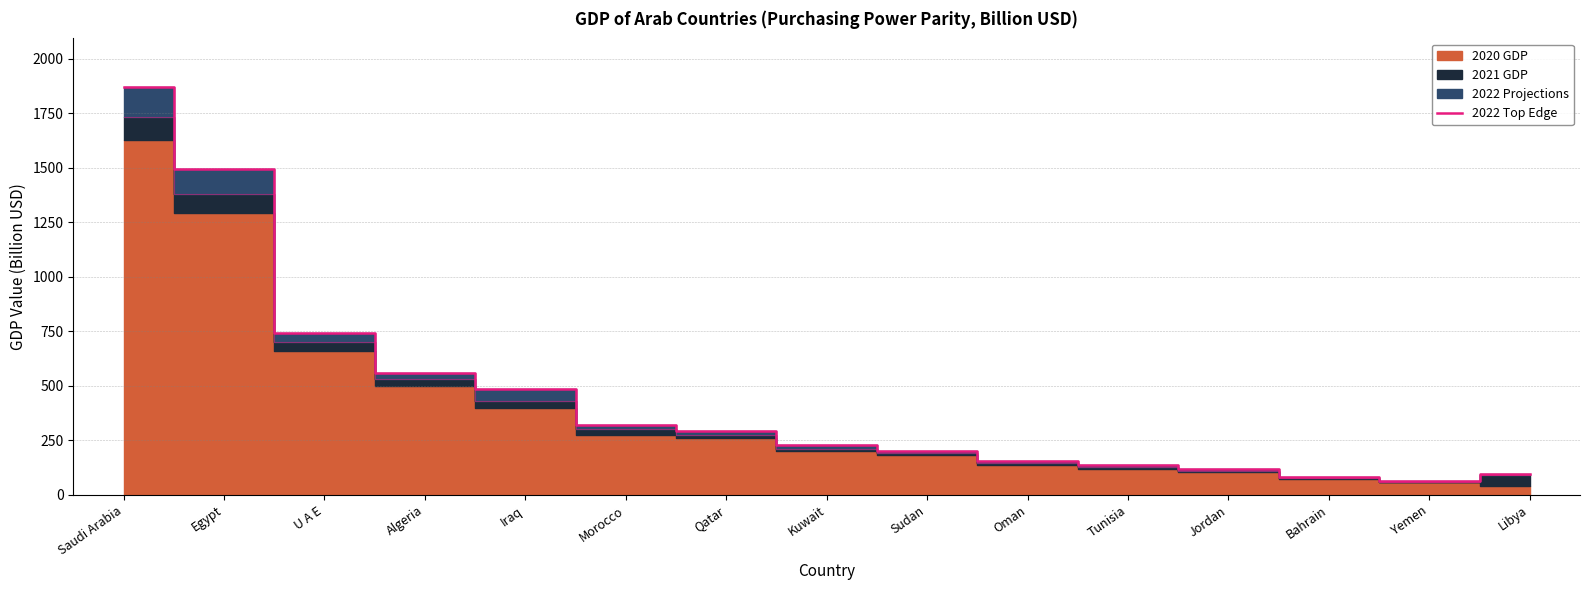

What is the change in value from Egypt to Morocco?

-1172.3